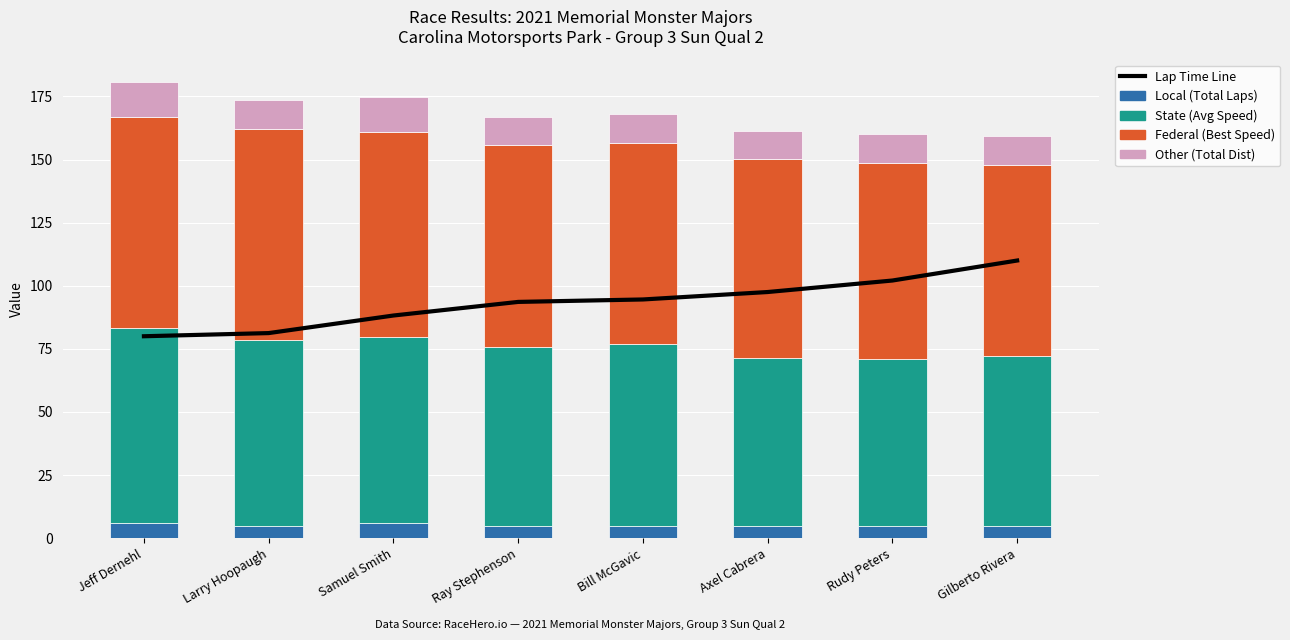

The Federal (Best Speed) series shows 79.8 at Ray Stephenson. True or false?

True